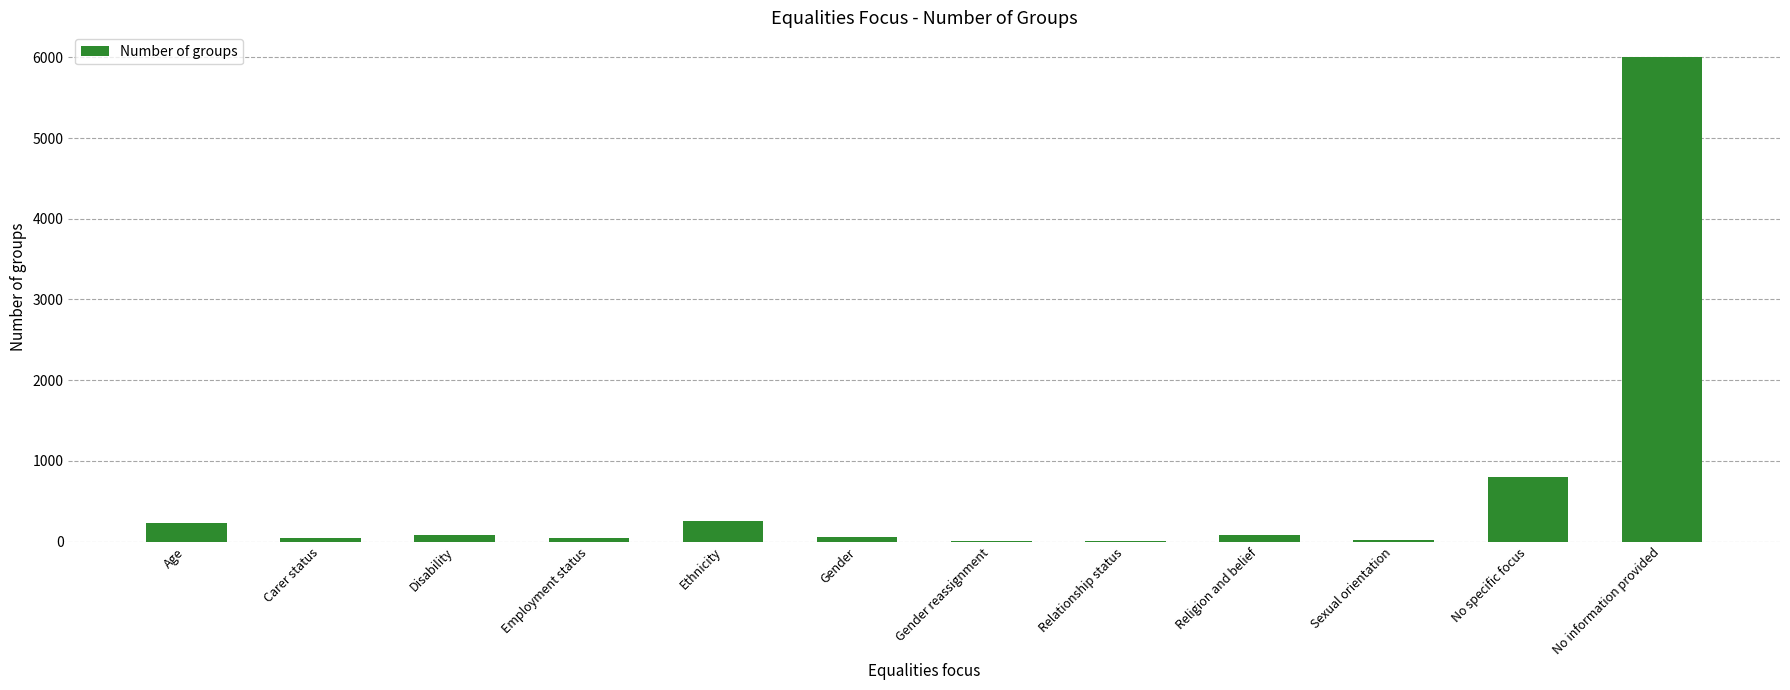

What is the ratio of the value at Employment status to the value at Gender reassignment?

47.0